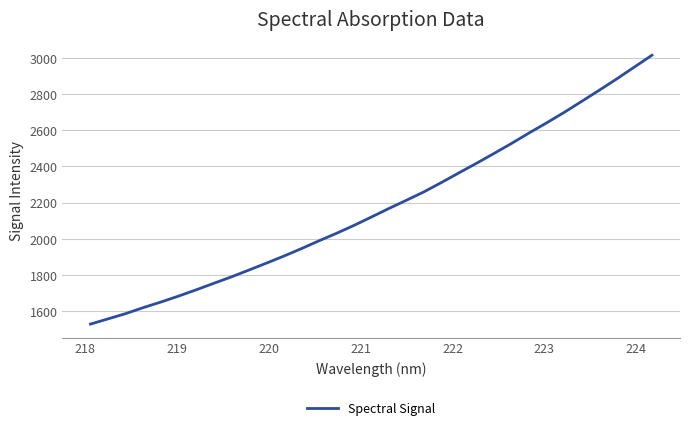

What is the difference between the maximum and minimum values?

1487.1